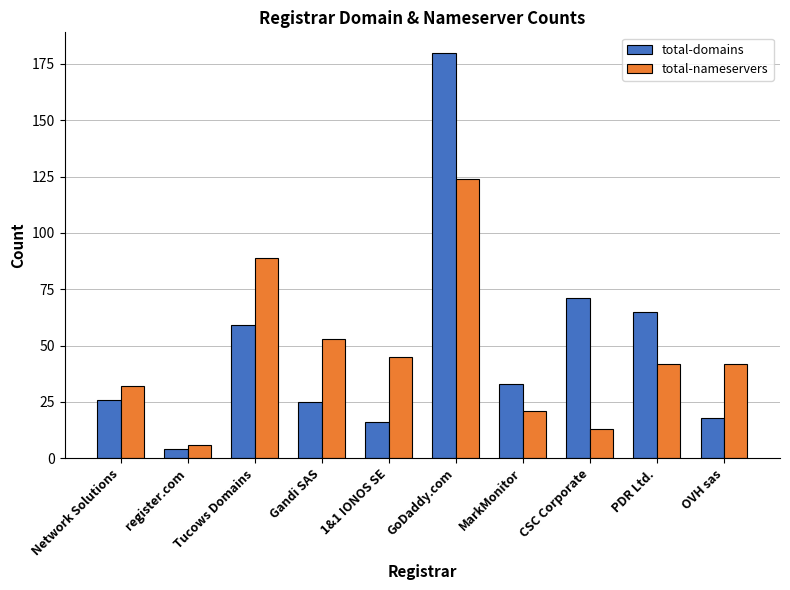

What is the lowest value of the total-nameservers series?

6